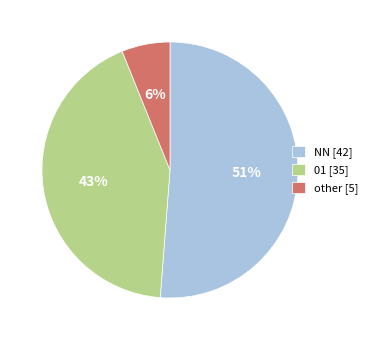

How many segments does this pie chart have?

3